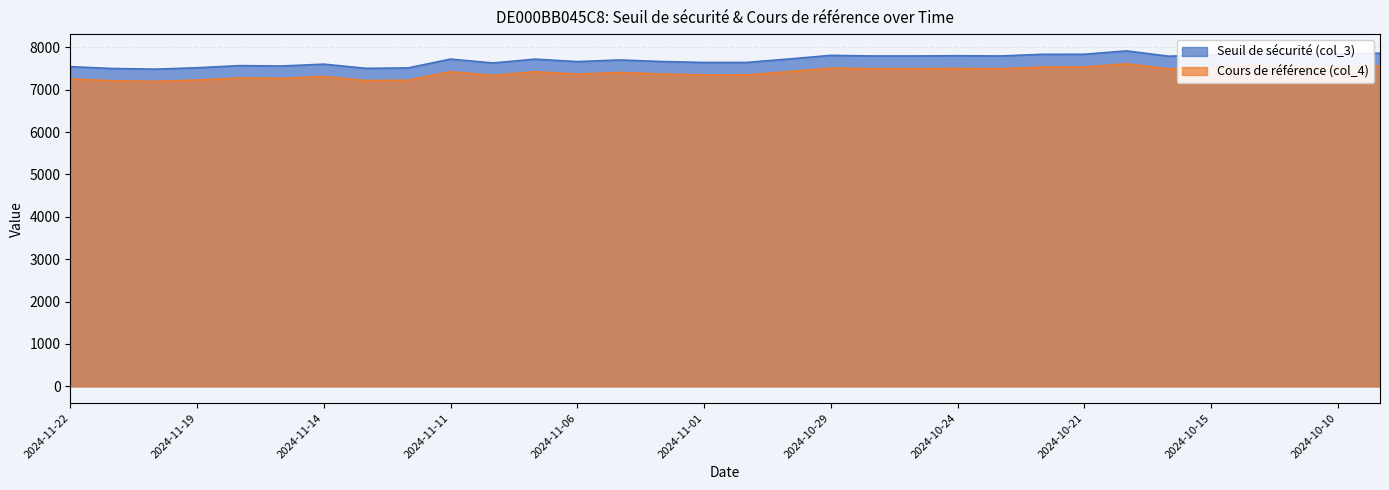

True or false: Seuil de sécurité (col_3) has more than 1 points higher than both neighbors.

True